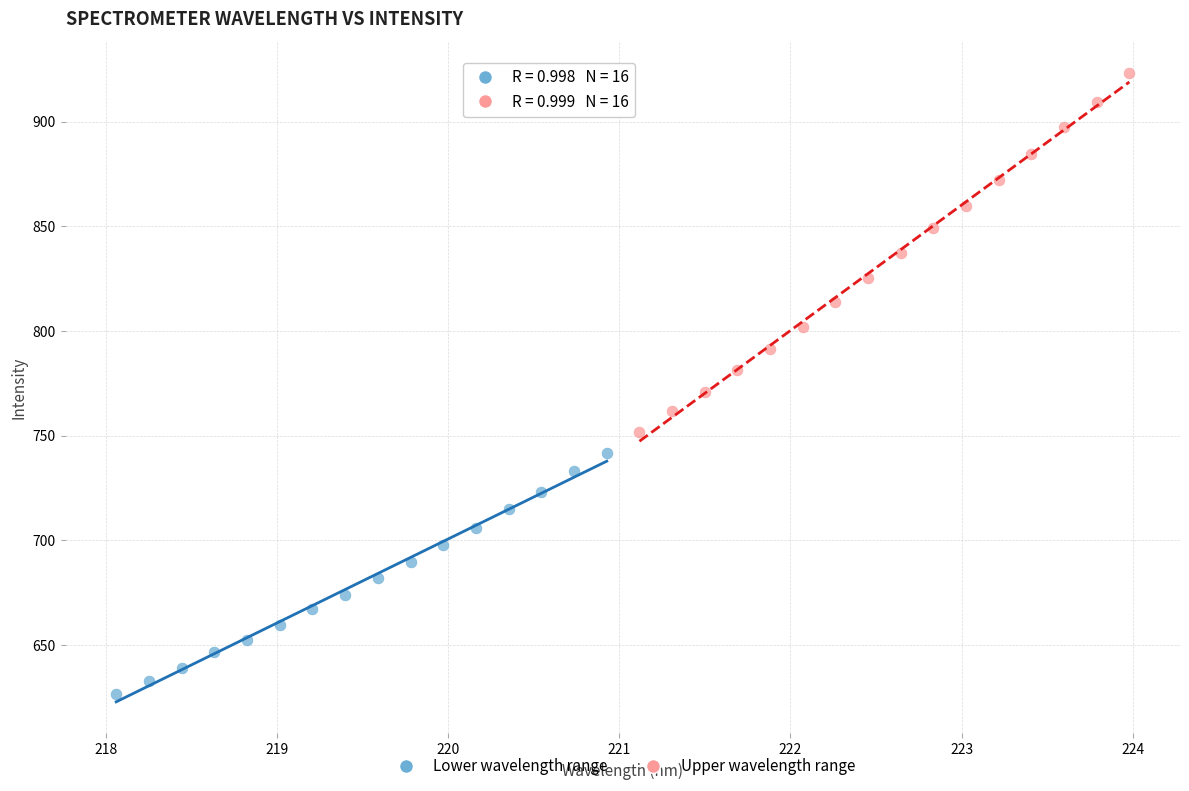

Which series contains the lowest Y value?

Lower wavelength range